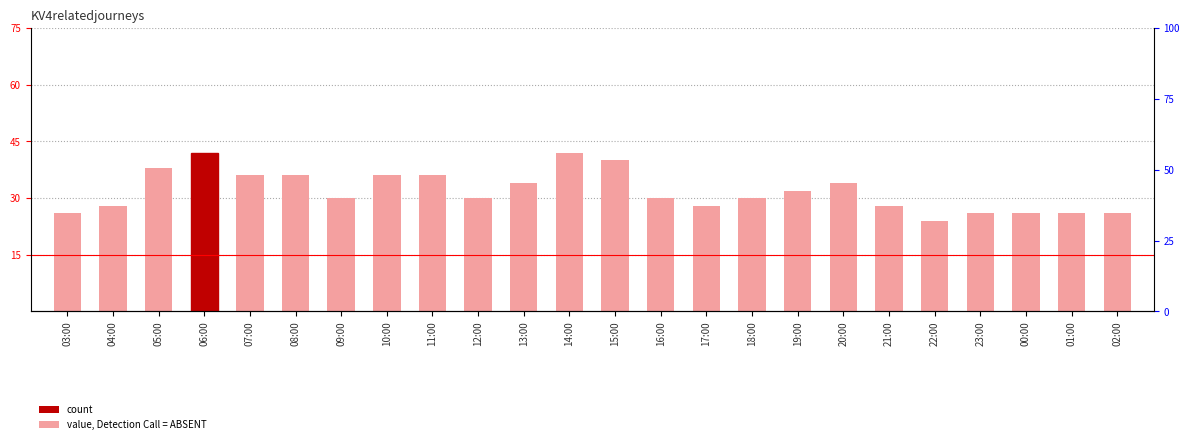

How many data points are less than 30?

9